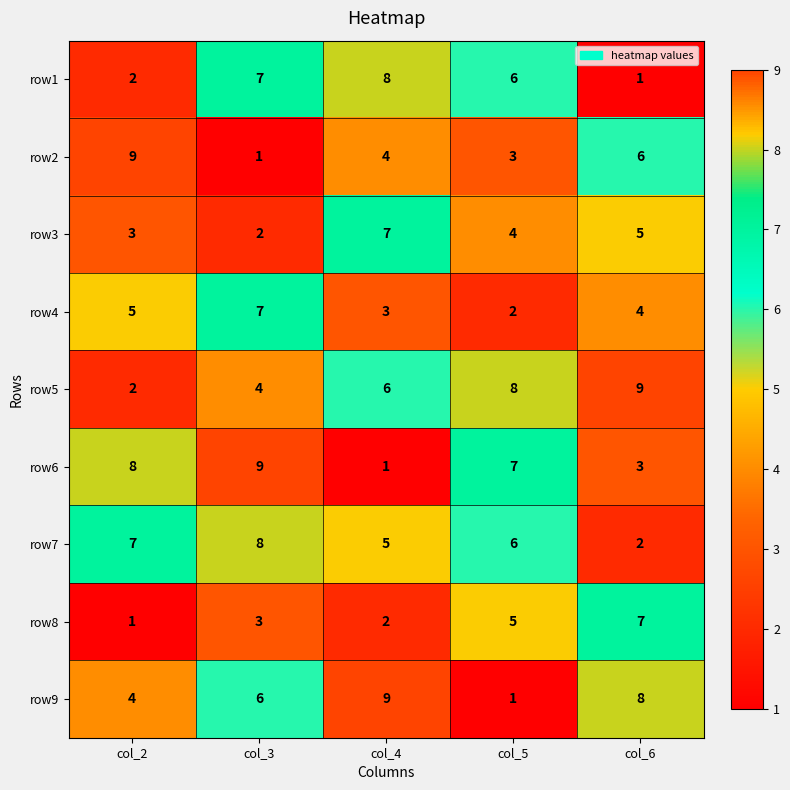

At col_6, list the series in order from smallest to largest.

row1, row7, row6, row4, row3, row2, row8, row9, row5